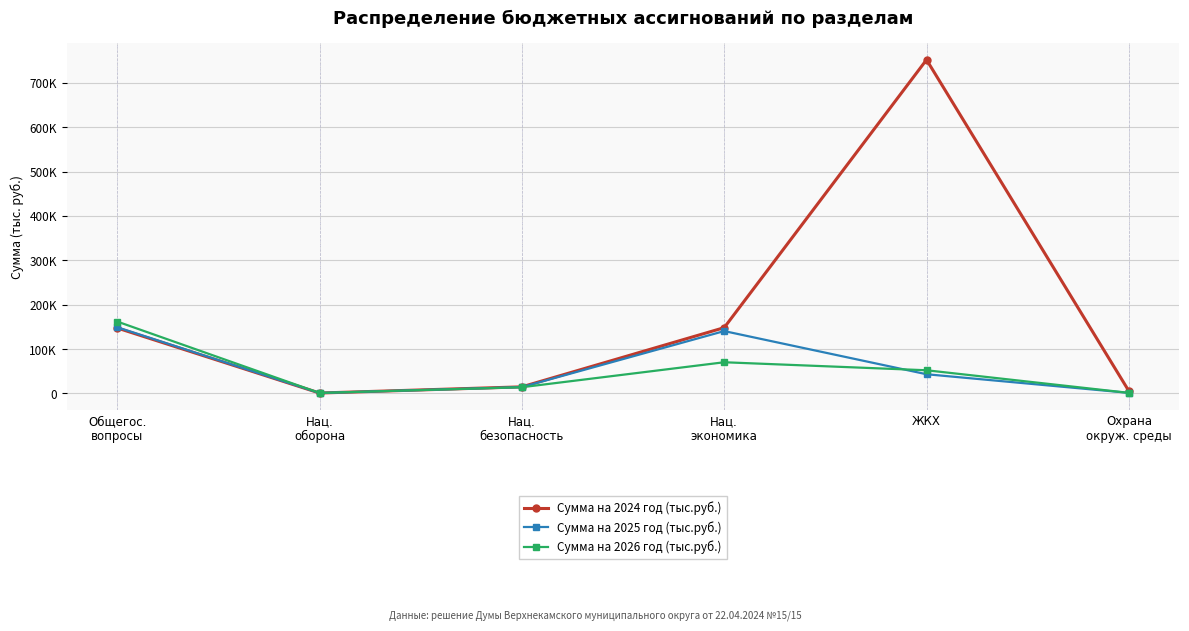

Reading left to right, list all the values displayed in this chart.

Сумма на 2024 год (тыс.руб.): 147398.9	781.0	14709.6	148141.3	751973.7	5244.7
Сумма на 2025 год (тыс.руб.): 149150.8	857.6	14149.6	140415.1	43120.2	1161.6
Сумма на 2026 год (тыс.руб.): 161928.3	940.0	13858.6	70157.0	52091.0	1160.7